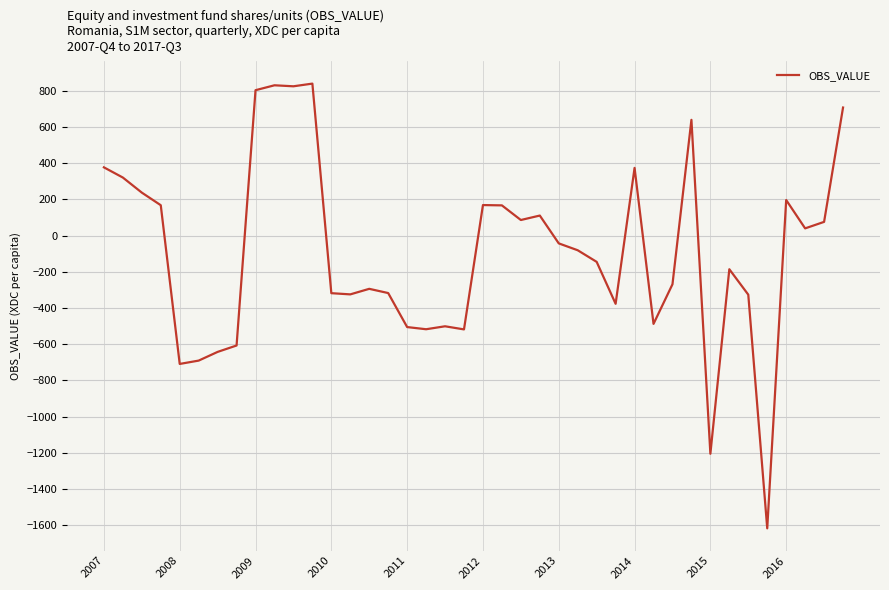

What is the minimum value shown in the chart?

-1618.0